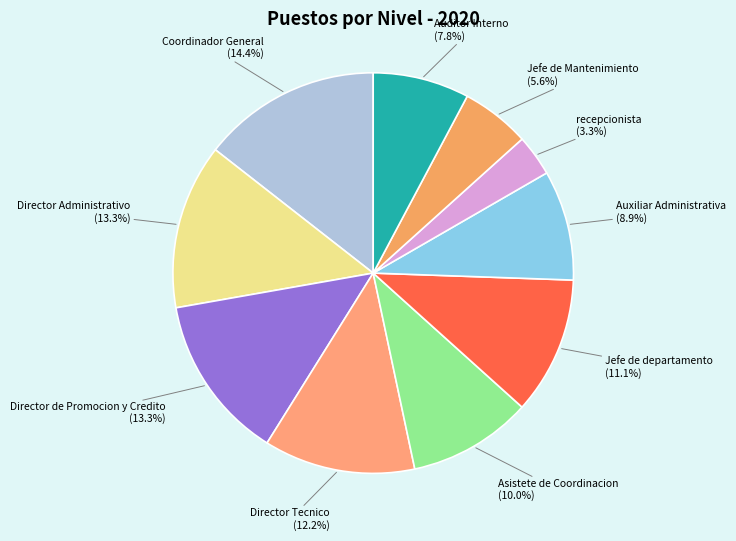

What percentage is the Director Administrativo slice, to the nearest percent?

13%